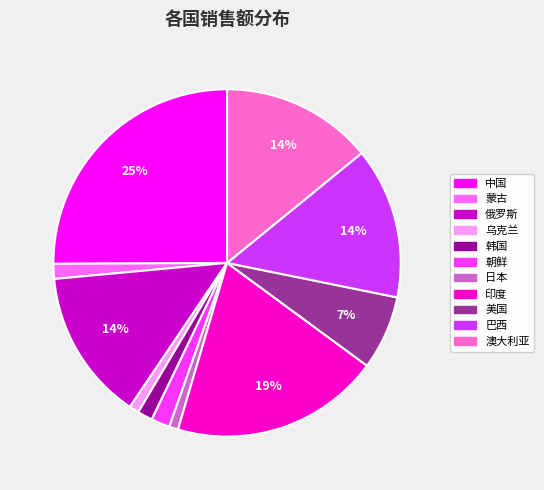

Approximately how many times larger is the value at 韩国 compared to 澳大利亚?

0.1